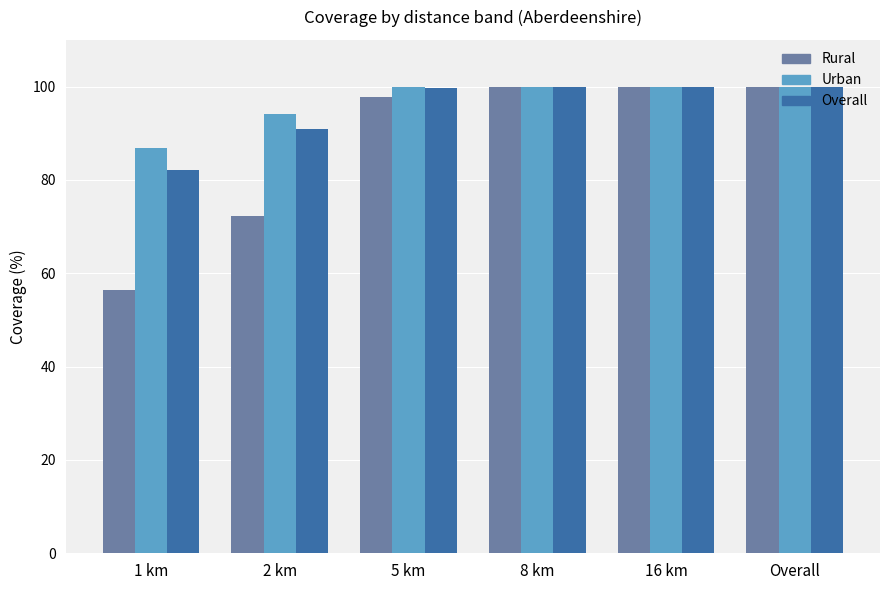

What is the smallest value displayed?

56.4